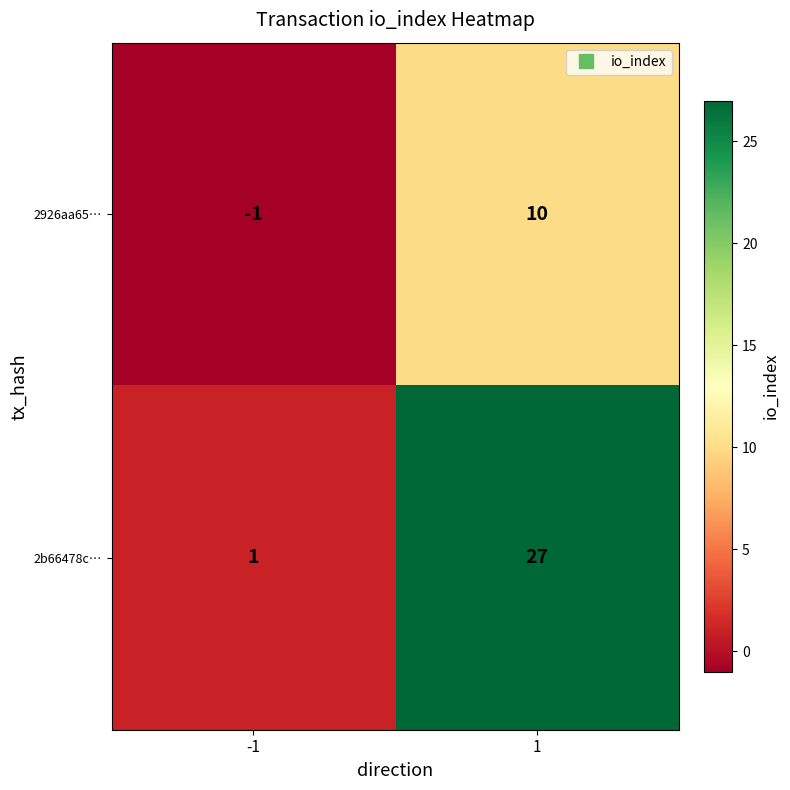

Which series changed the most between -1 and 1?

2b66478c…